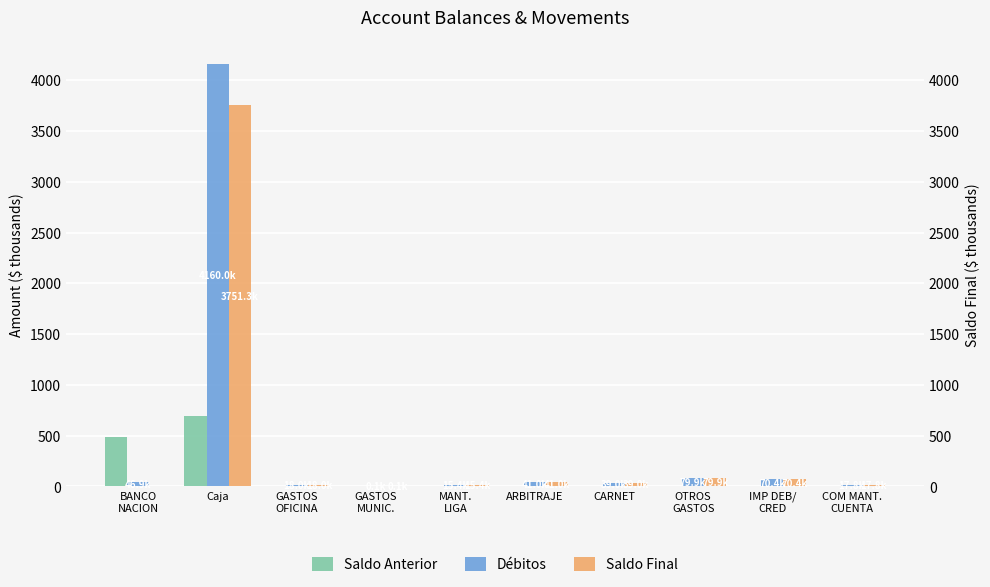

What are all the series names shown in the legend?

Saldo Anterior, Débitos, Saldo Final